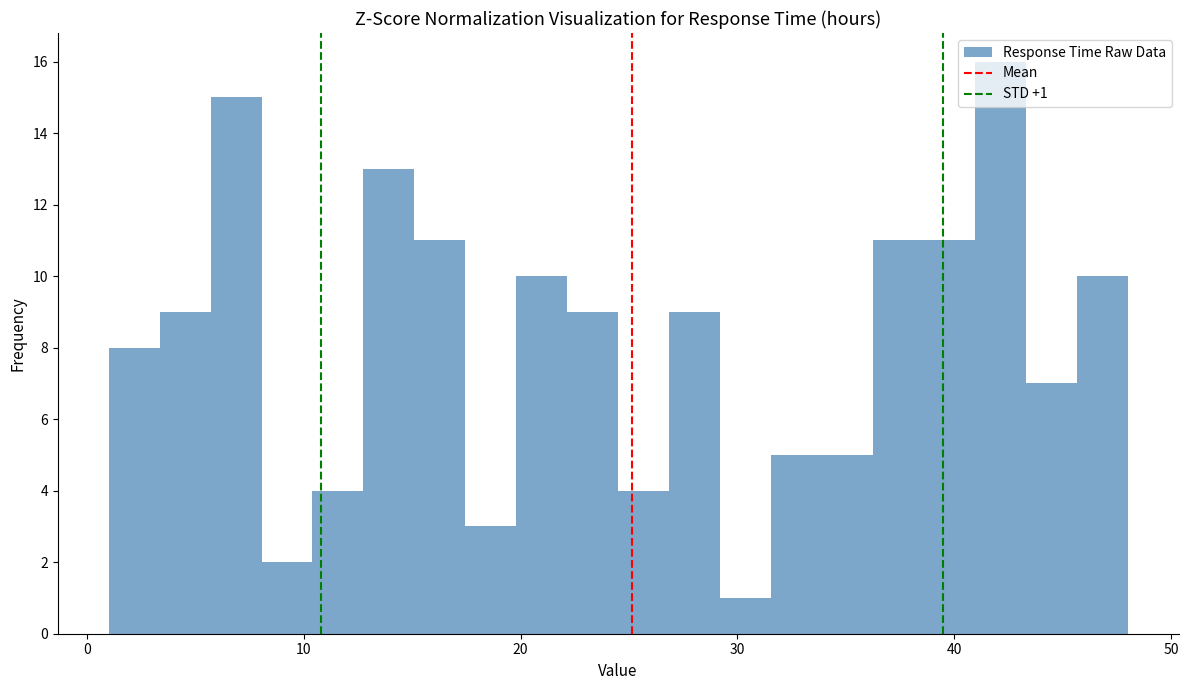

Around what value on the x-axis is the tallest bar? Give the approximate position of its centre, as read against the axis.

42